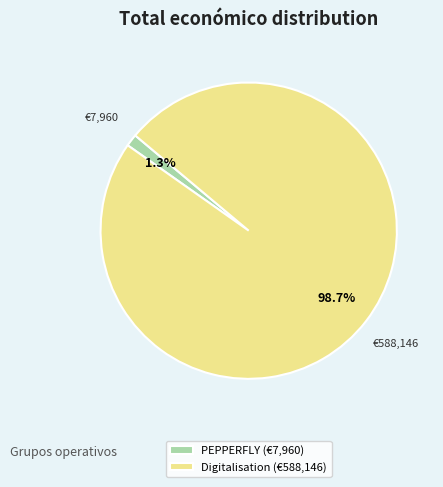

Between Digitalisation (€588,146) and PEPPERFLY (€7,960), which is larger?

Digitalisation (€588,146)